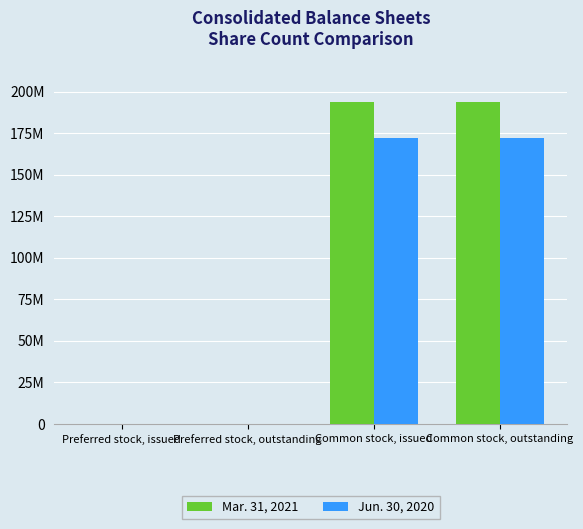

Between Common stock, issued and Common stock, outstanding, which is larger?

Common stock, issued